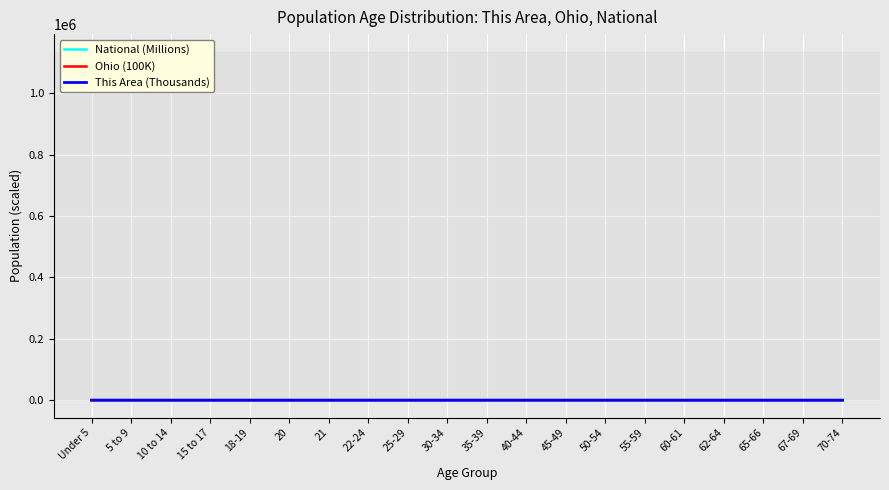

Which series has the largest range (max minus min)?

National (Millions)